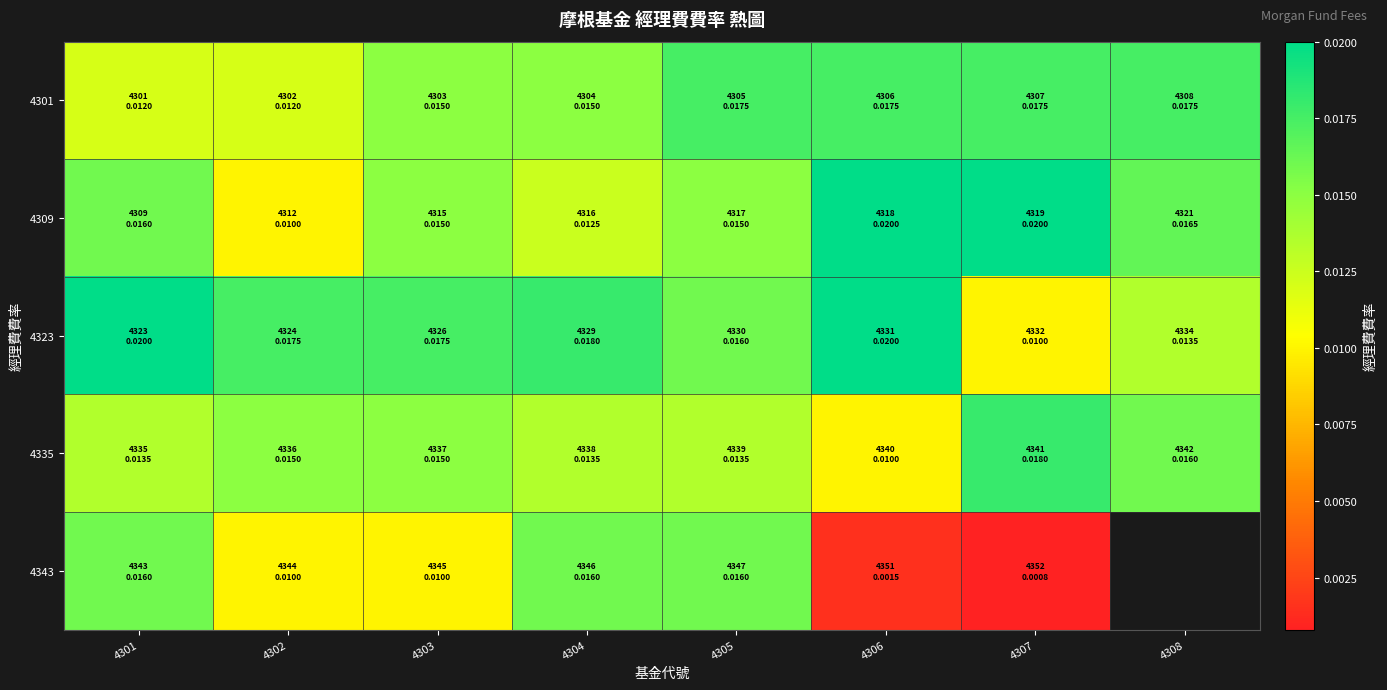

At which label does 4309 reach its minimum?

4302